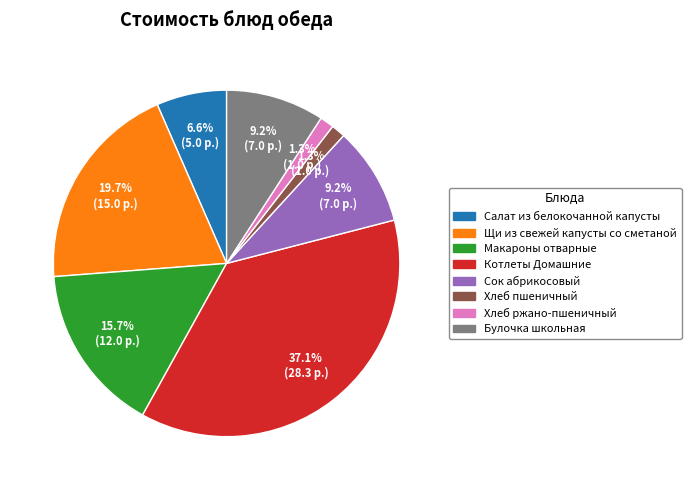

What percentage is NOT represented by Макароны отварные?

84.3%